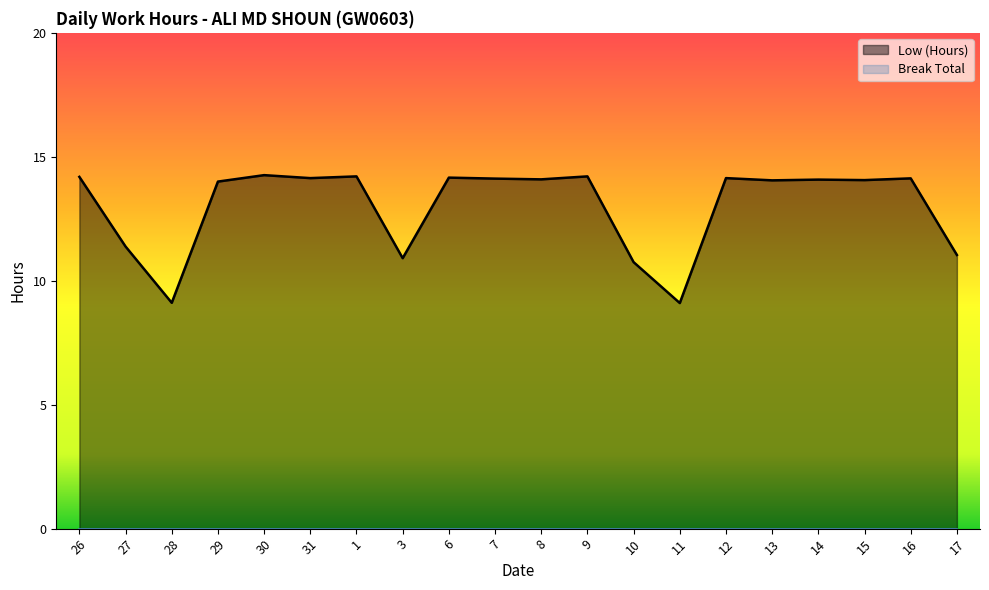

The value at 14 is 14.1. True or false?

True